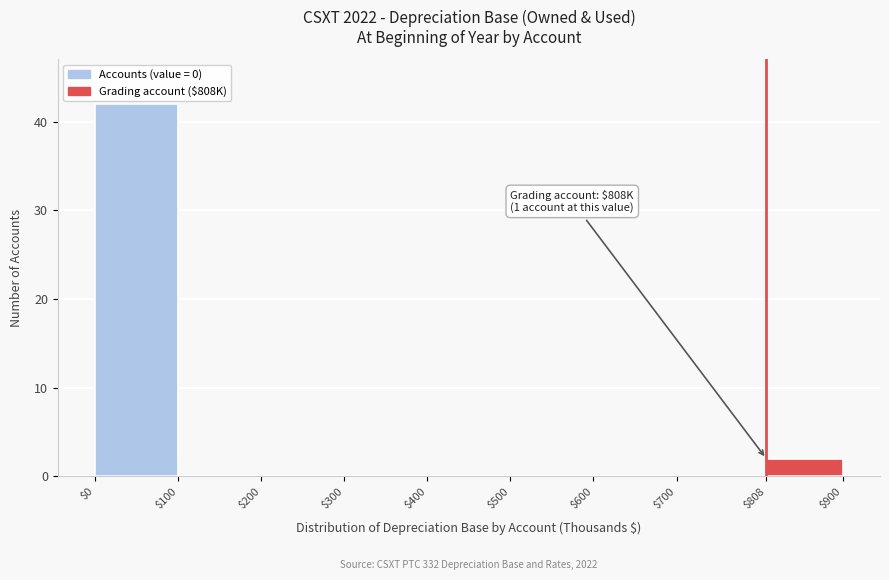

Which range on the x-axis has the tallest bar?

$0 to $100